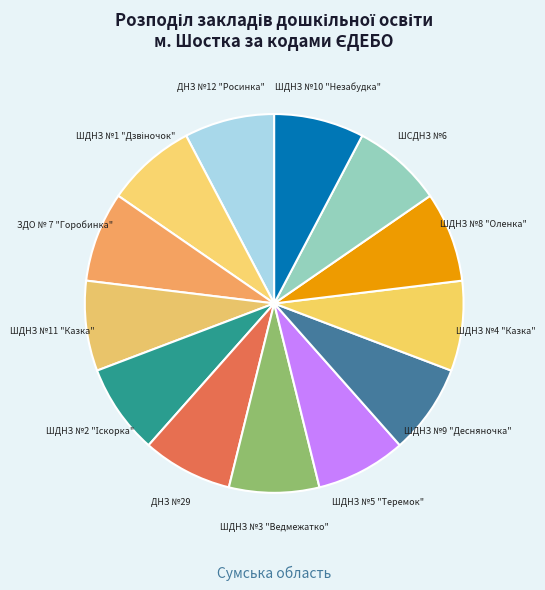

What is the ratio of the value at ШДНЗ №9 "Десняночка" to the value at ДНЗ №29?

1.0